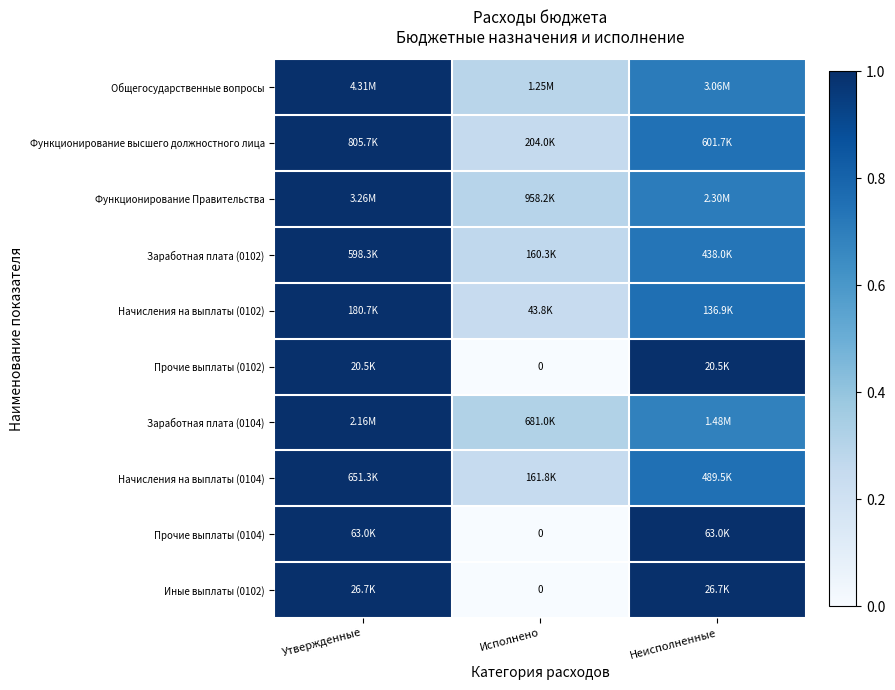

What is the spread (max minus min) of values at Неисполненные?

0.3